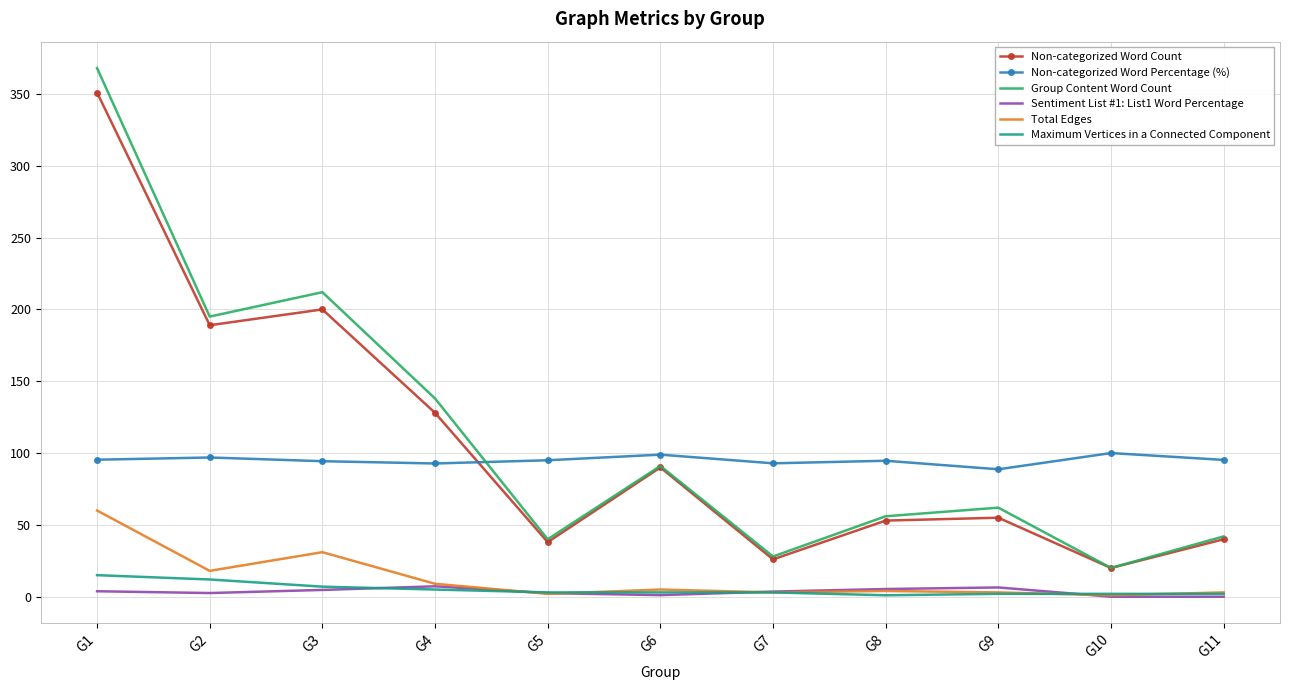

True or false: Non-categorized Word Percentage (%) has a value of 88.7 at G9.

True